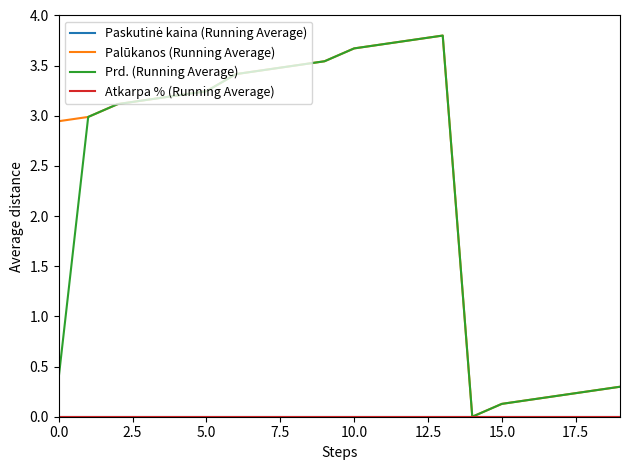

What are all the series names shown in the legend?

Paskutinė kaina (Running Average), Palūkanos (Running Average), Prd. (Running Average), Atkarpa % (Running Average)